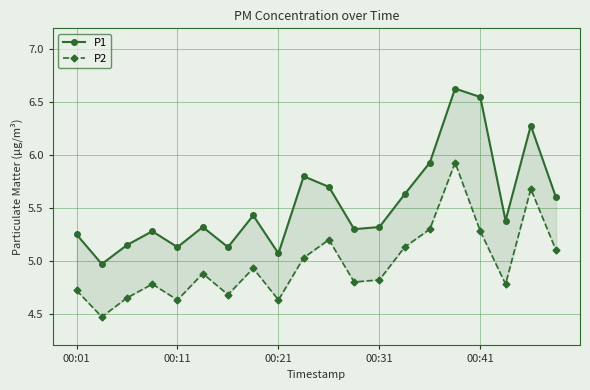

True or false: P2 and P1 cross at least once.

False